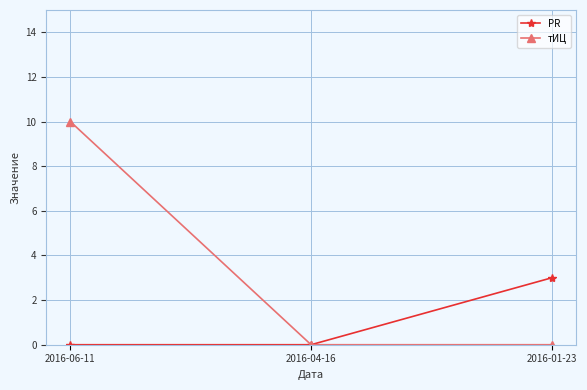

What is the total value across all series at 2016-06-11?

10